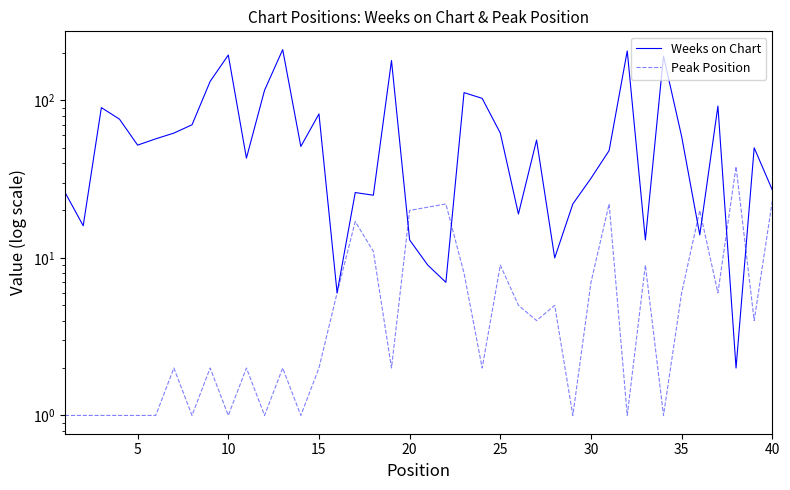

What is the greatest value displayed?

210